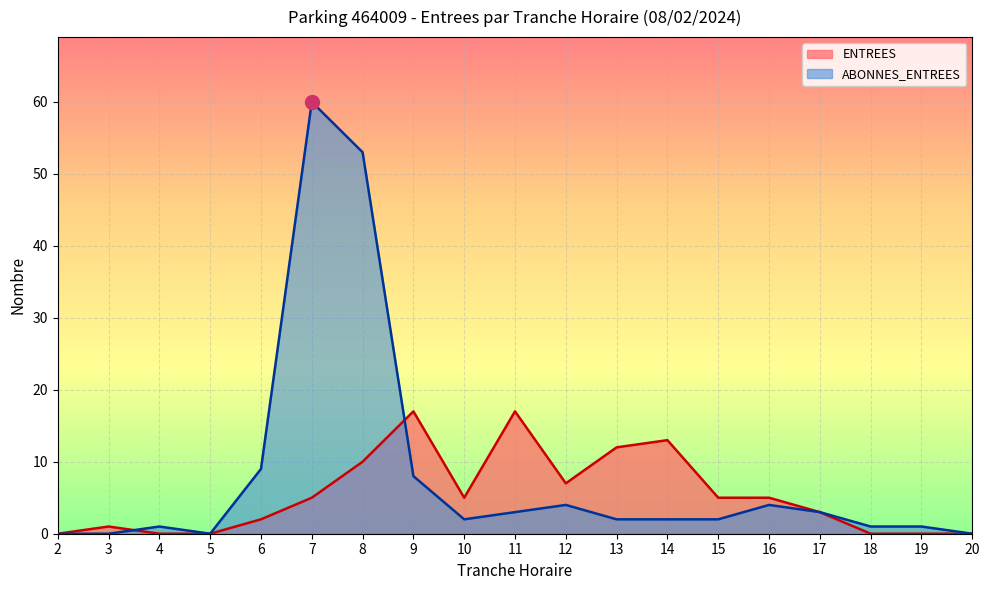

Which series has the largest total across all categories?

ABONNES_ENTREES